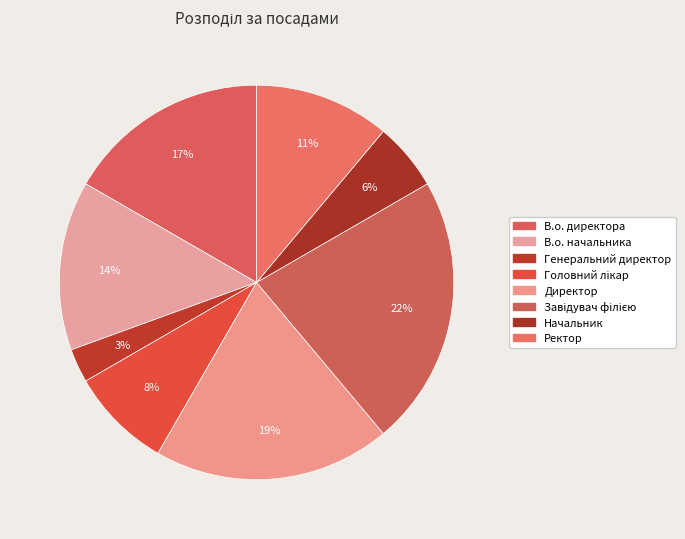

How many segments does this pie chart have?

8